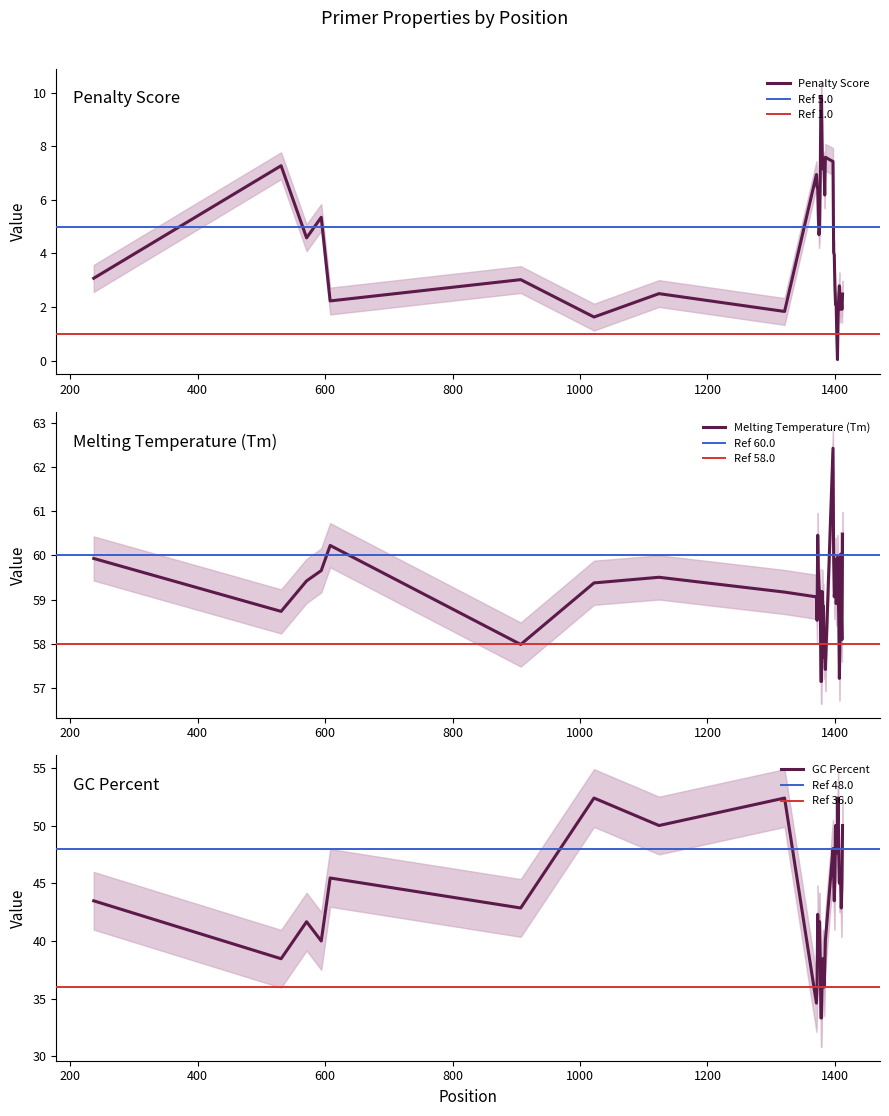

At how many categories does at least one series exceed 22?

40